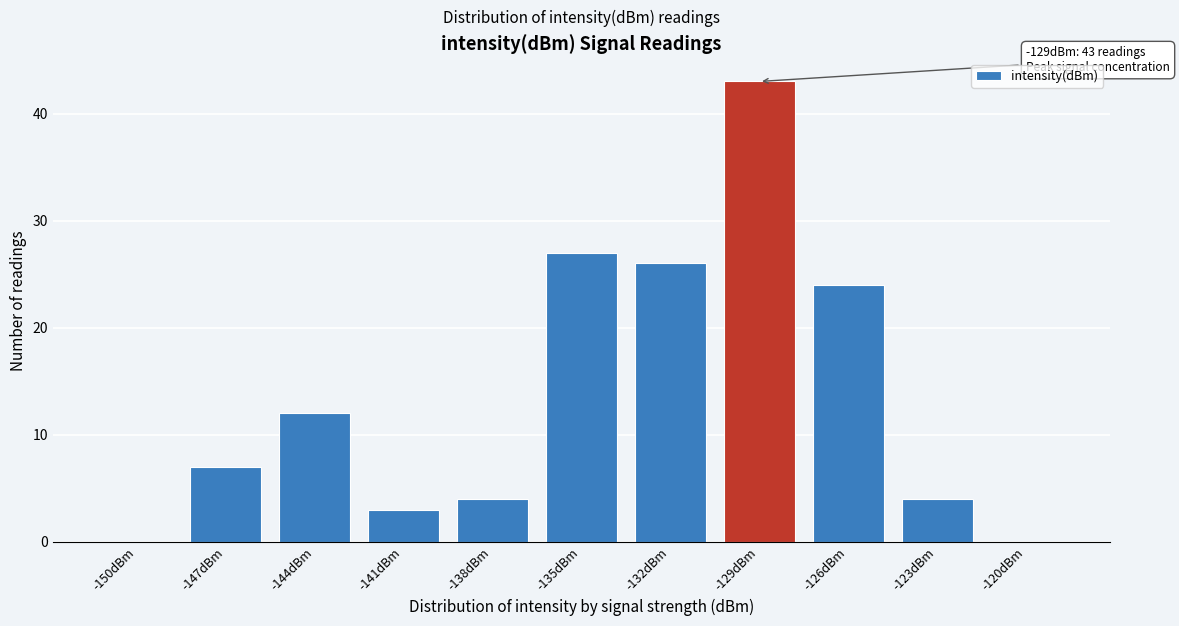

Reading left to right, what are all the values shown in this chart?

-150dBm=0	-147dBm=7	-144dBm=12	-141dBm=3	-138dBm=4	-135dBm=27	-132dBm=26	-129dBm=43	-126dBm=24	-123dBm=4	-120dBm=0